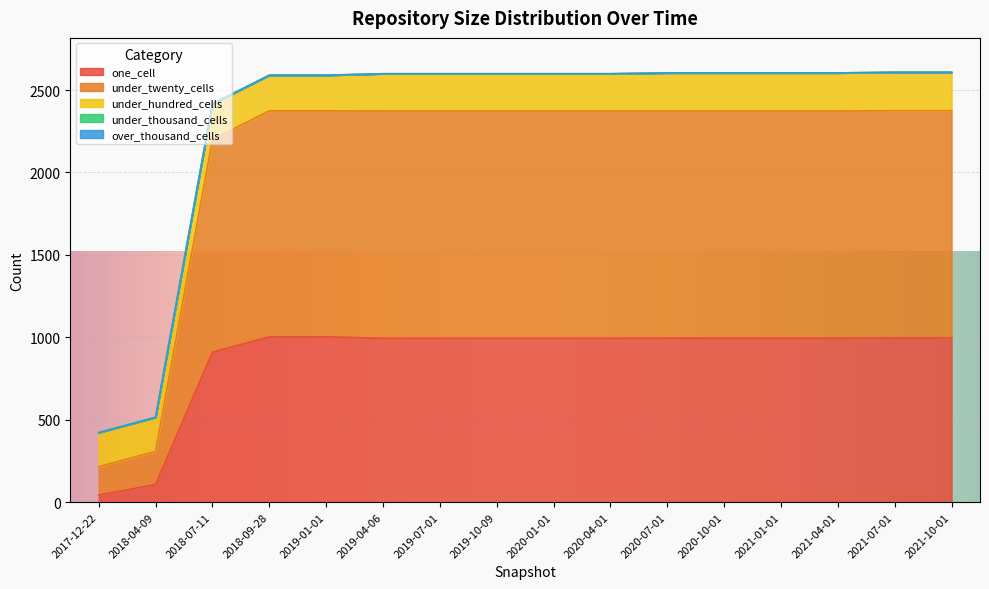

What is the total value across all series at 2018-09-28?

2590